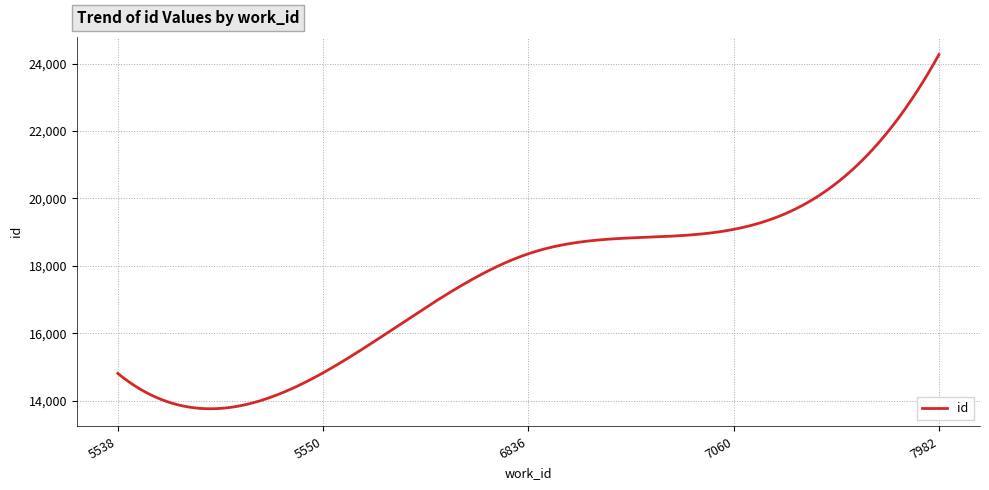

What is the maximum value shown in the chart?

24267.0